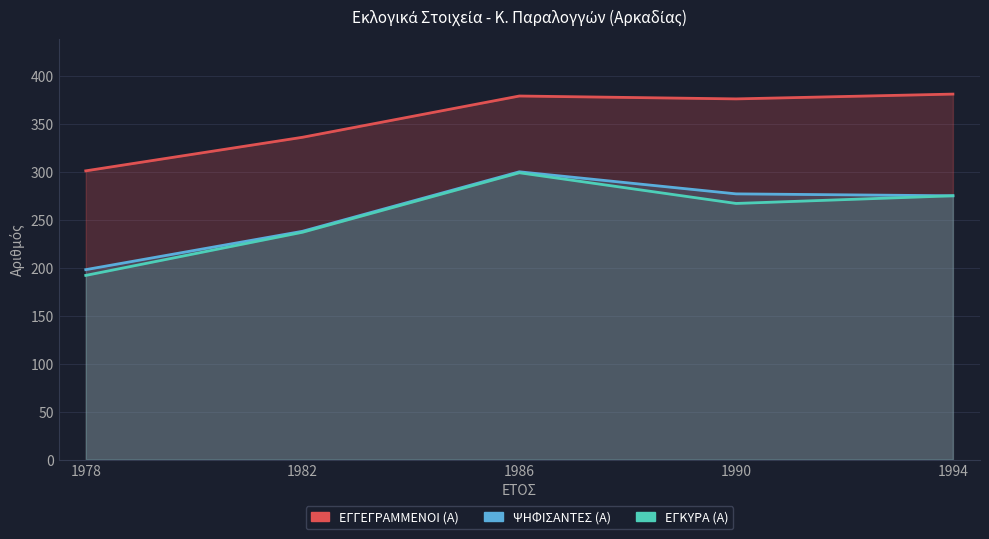

Which series has the widest spread of values?

ΕΓΚΥΡΑ (Α)